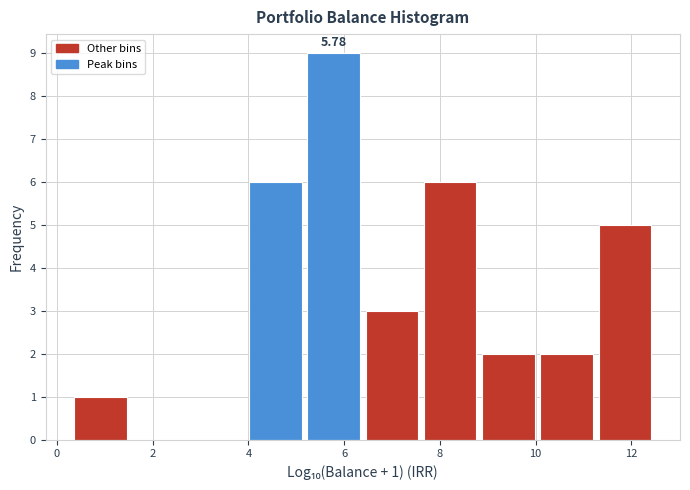

Over which range of the x-axis is the bar tallest?

5.2 to 6.4